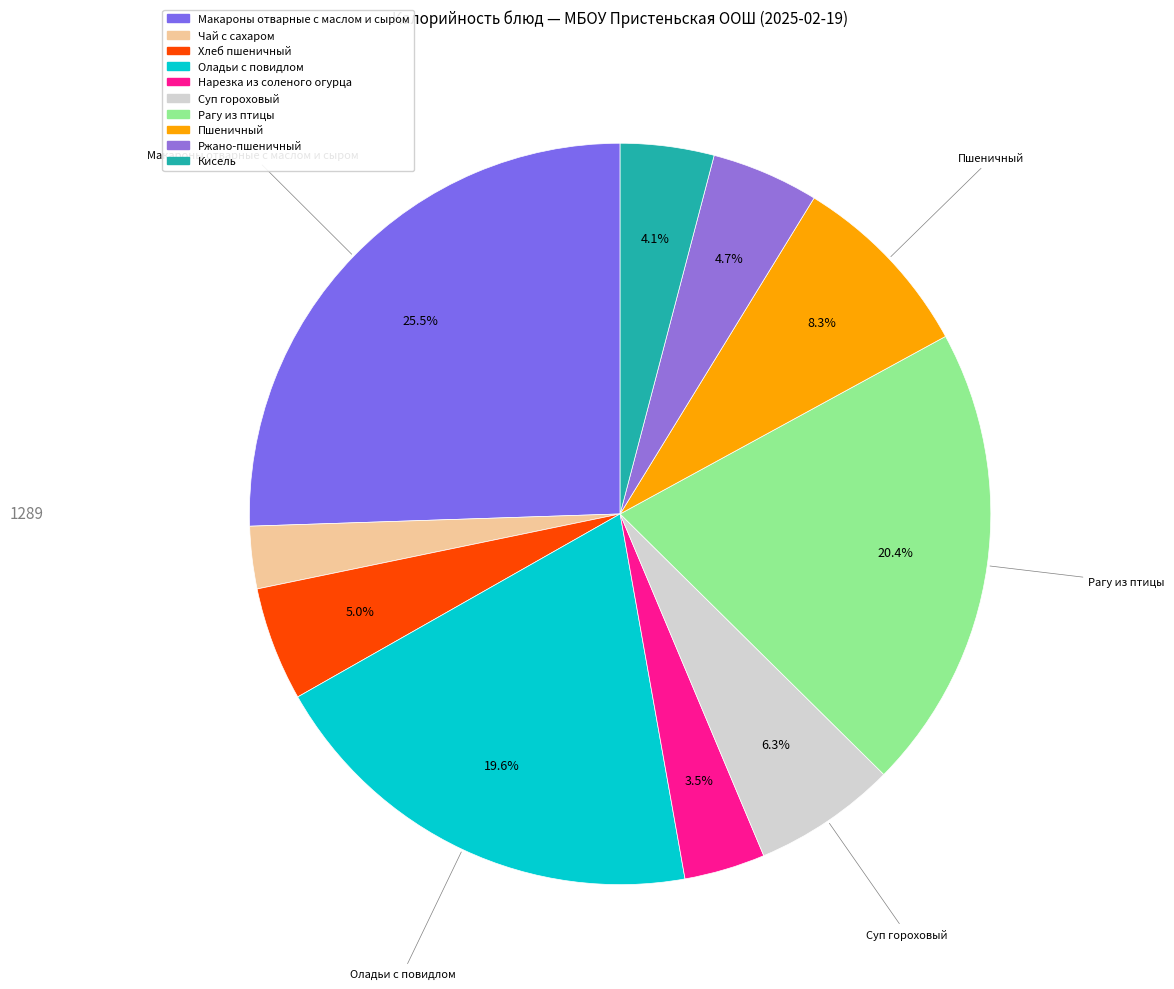

How many segments does this pie chart have?

10